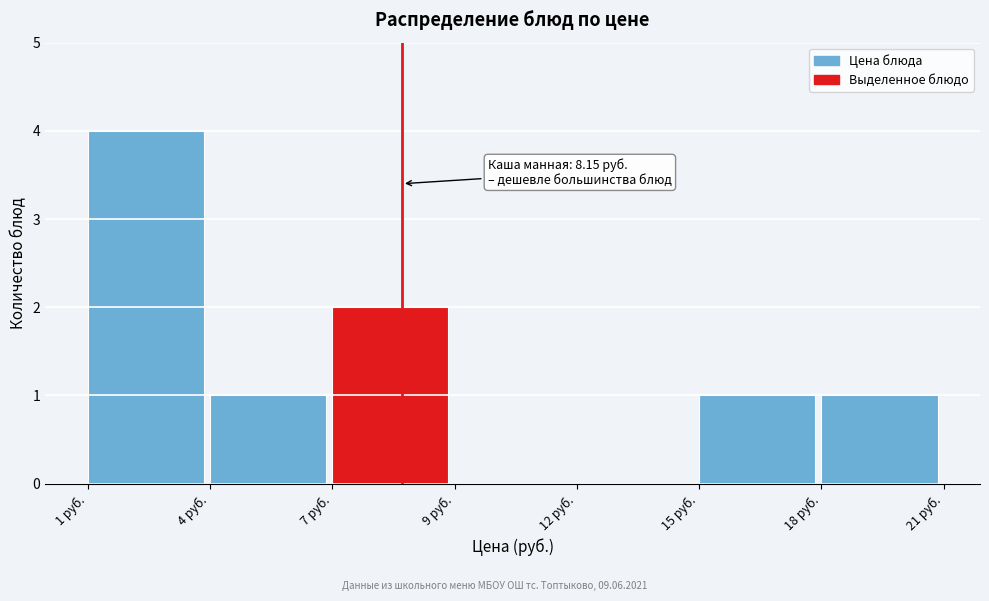

Reading left to right, extract all data points from this chart.

1 руб.=4	4 руб.=1	7 руб.=2	9 руб.=0	12 руб.=0	15 руб.=1	18 руб.=1